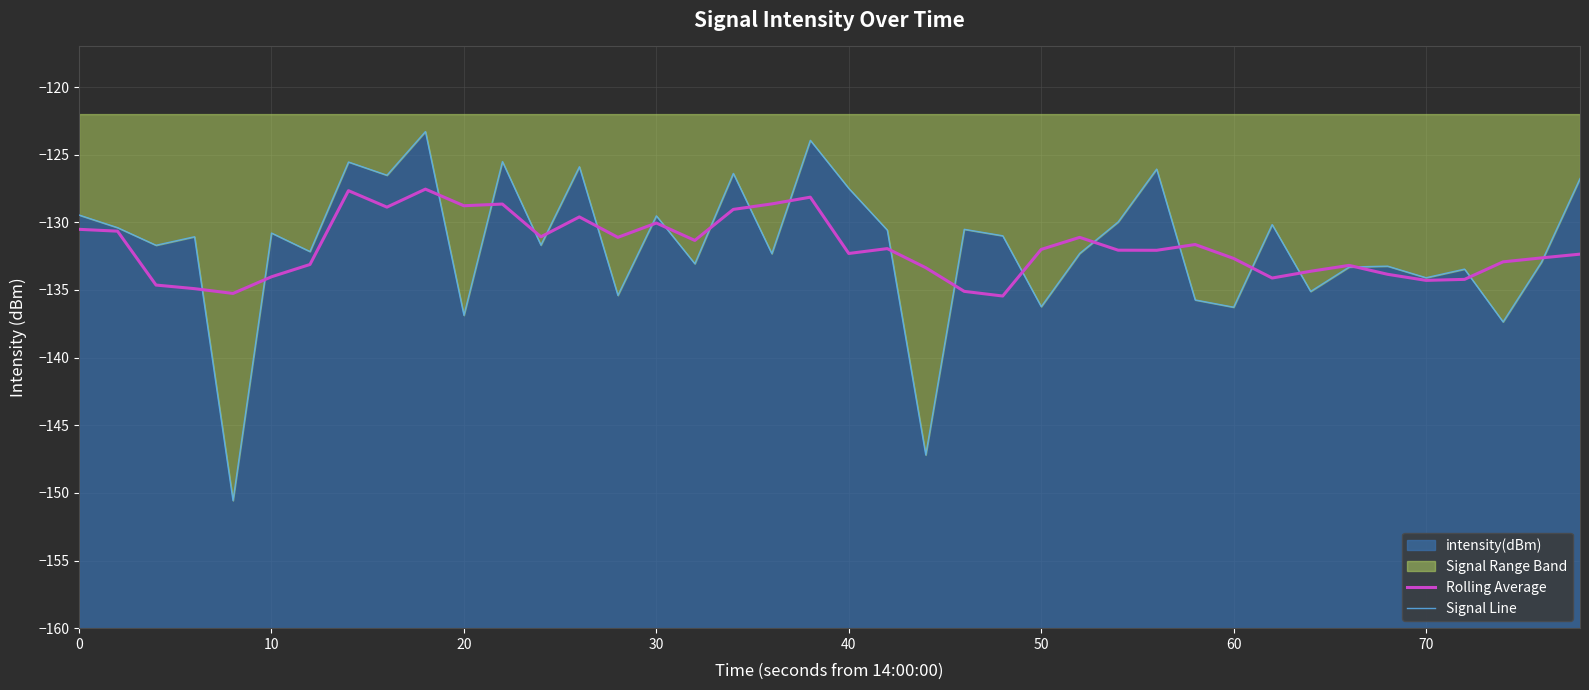

What is the value of the Signal Line point at the 12th from the left?

-125.5